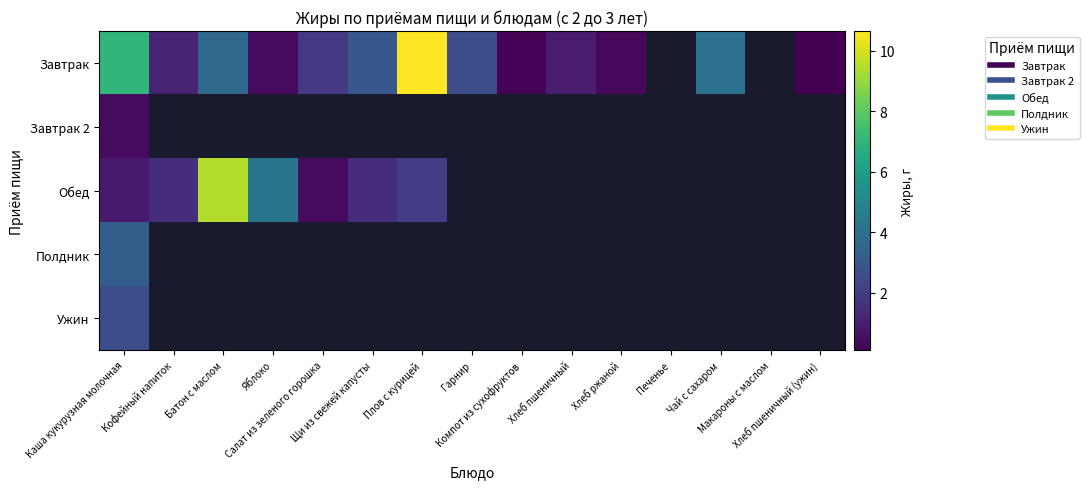

Which label corresponds to the smallest value in the chart?

Хлеб пшеничный (ужин)